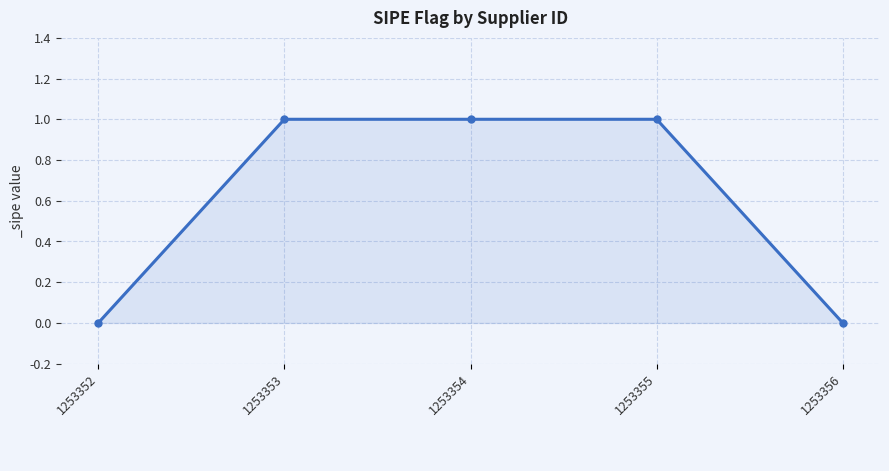

True or false: the data shows 1 at 1253353.

True